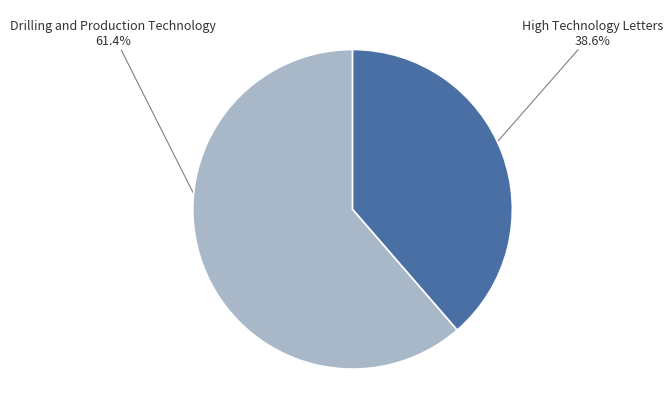

Which category accounts for the majority?

Drilling and Production Technology